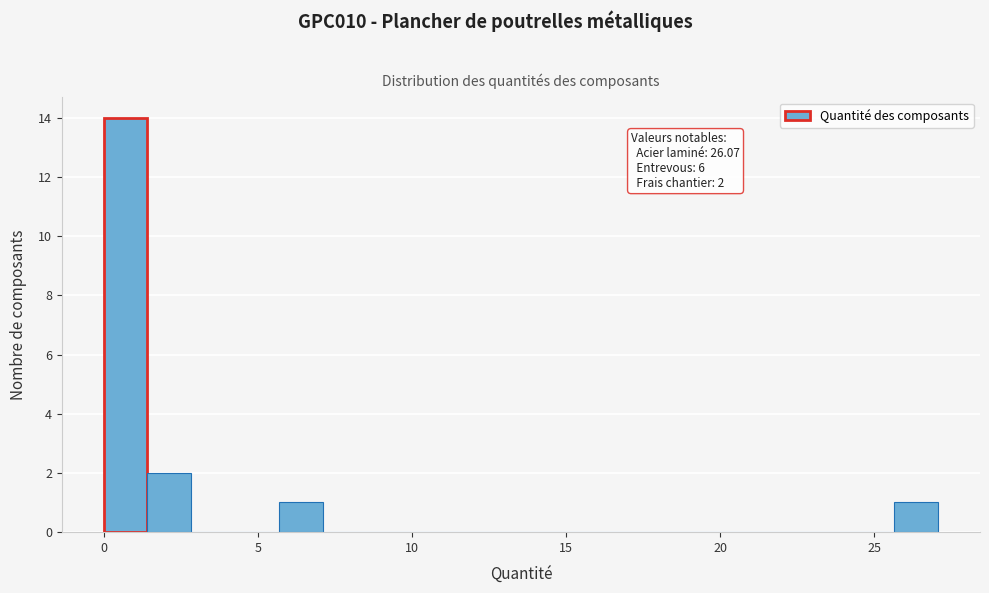

Around what value on the x-axis is the tallest bar? Give the approximate position of its centre, as read against the axis.

0.5